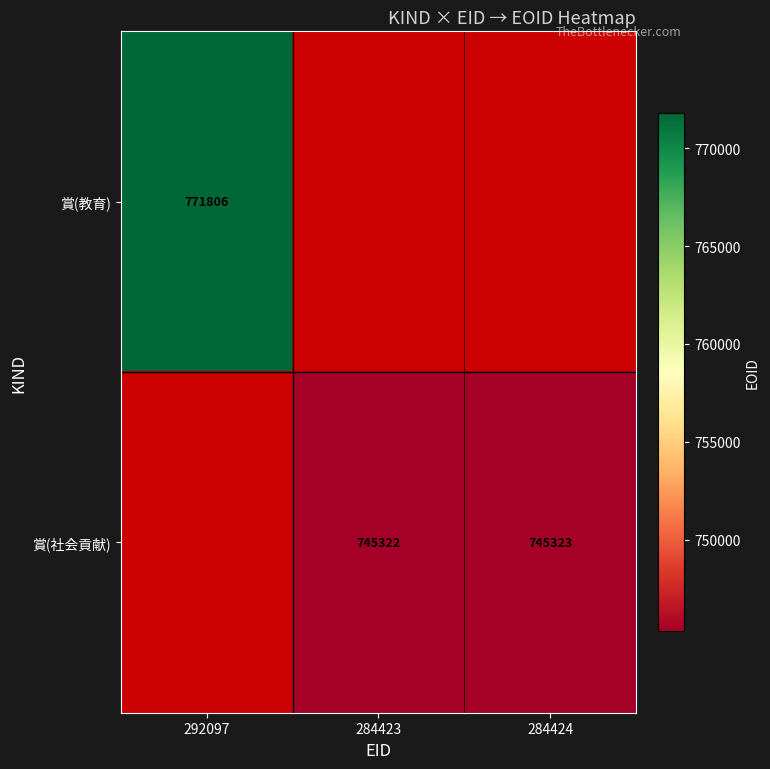

The value of 賞(教育) at 292097 is 771806. True or false?

True